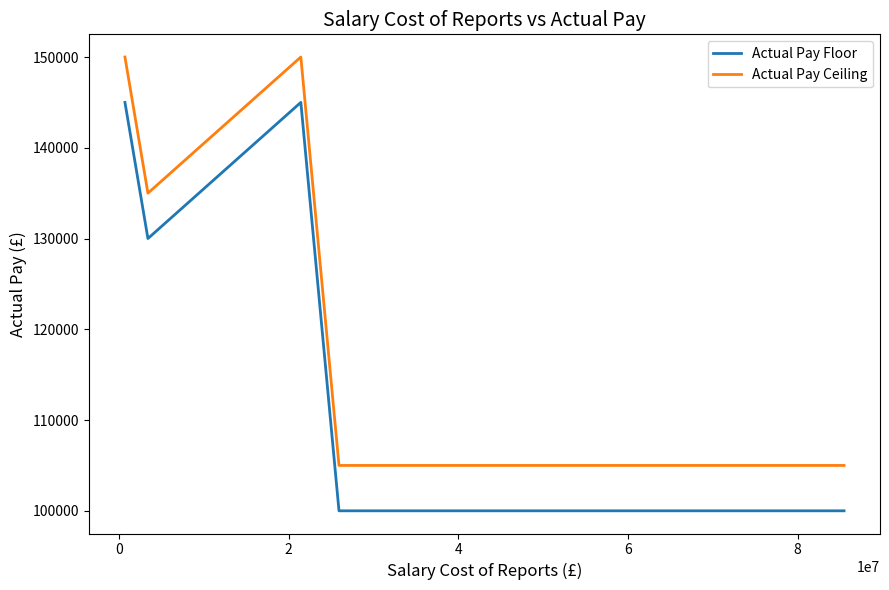

What is the greatest value displayed?

149999